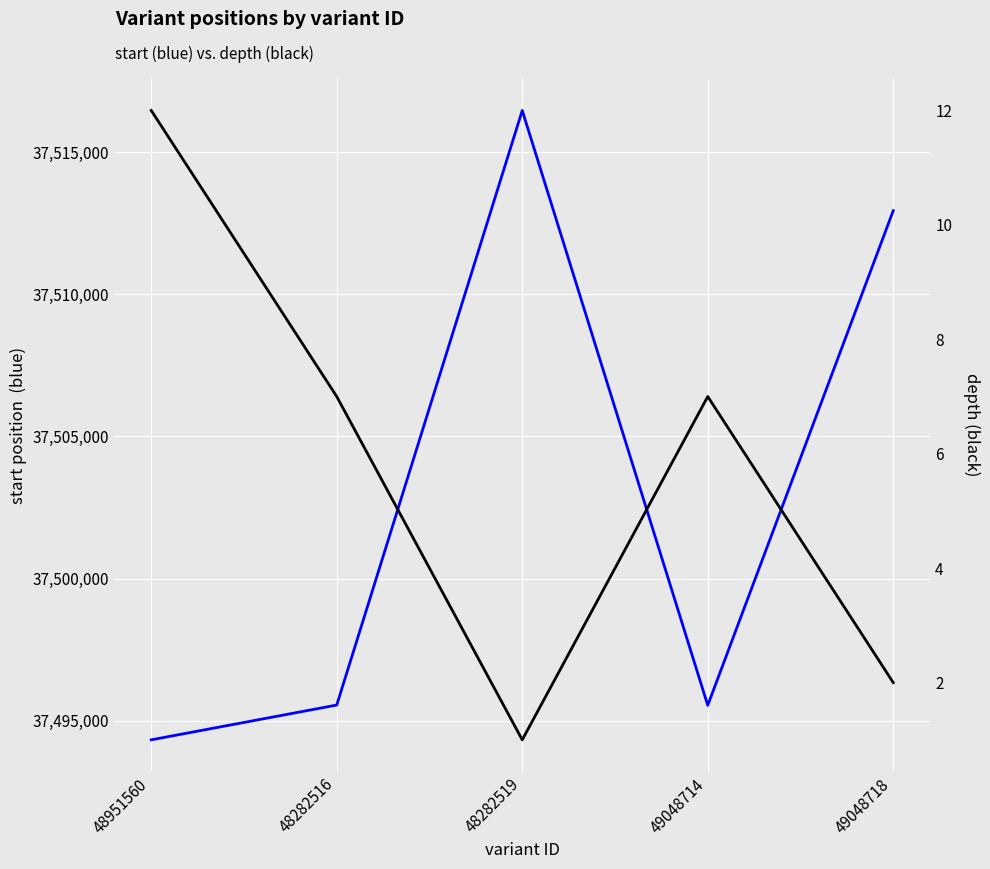

At which label does depth reach its peak?

48951560